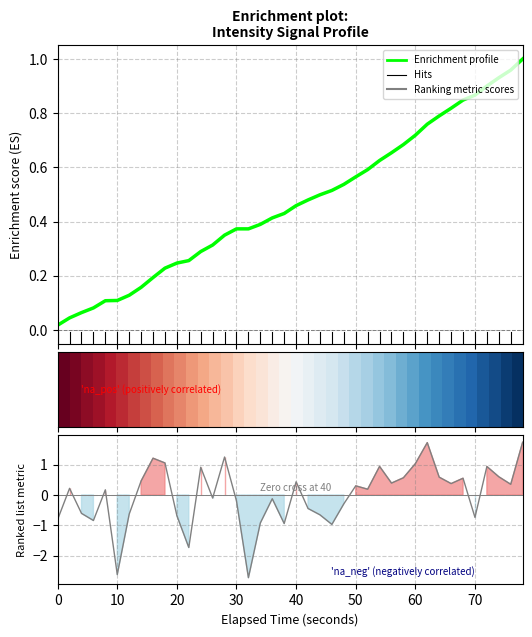

How many lines are shown in the chart?

3